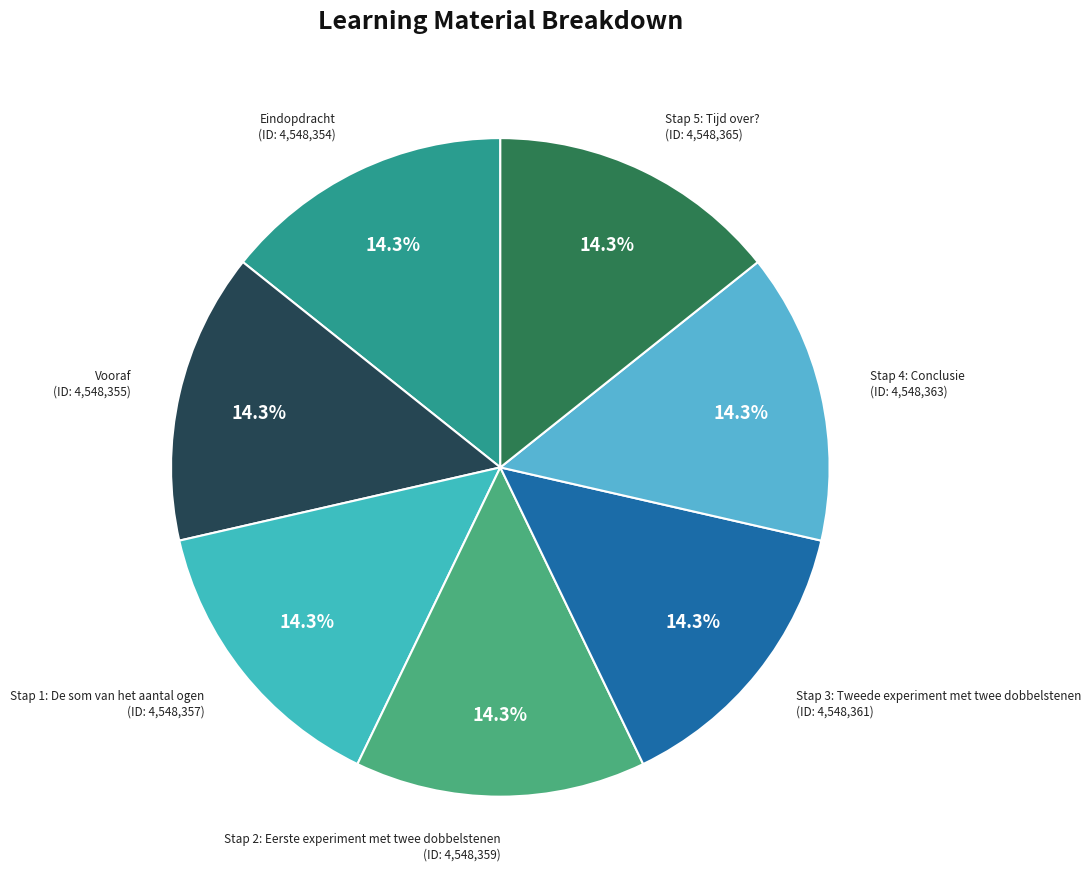

To the nearest percent, what portion does Stap 1: De som van het aantal ogen represent?

14%